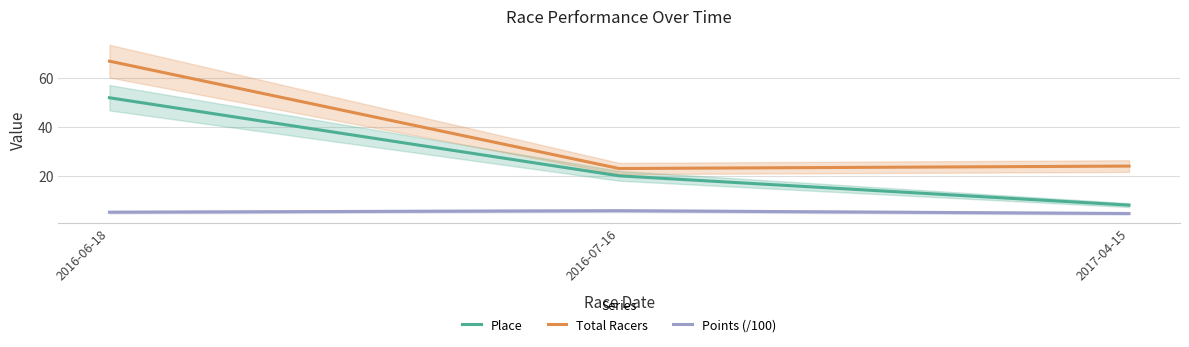

Does the chart display data point markers on the line(s)?

No